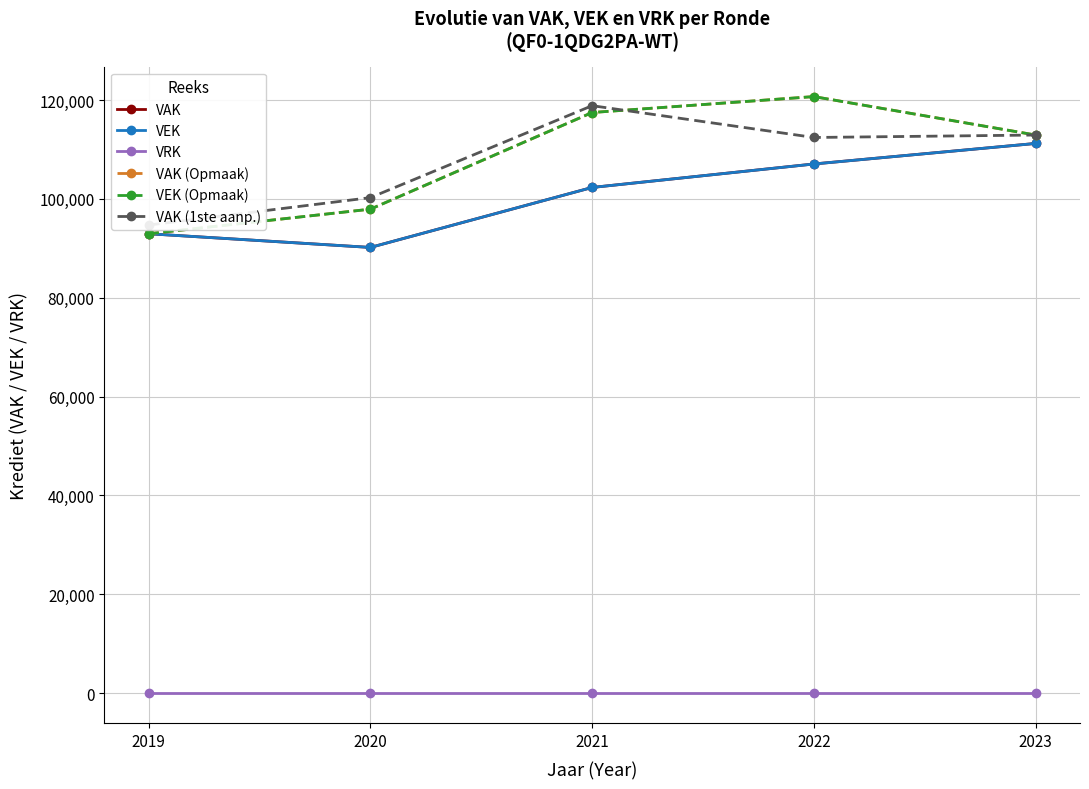

What is the sum of the VAK values at 2021 and 2020?

192471